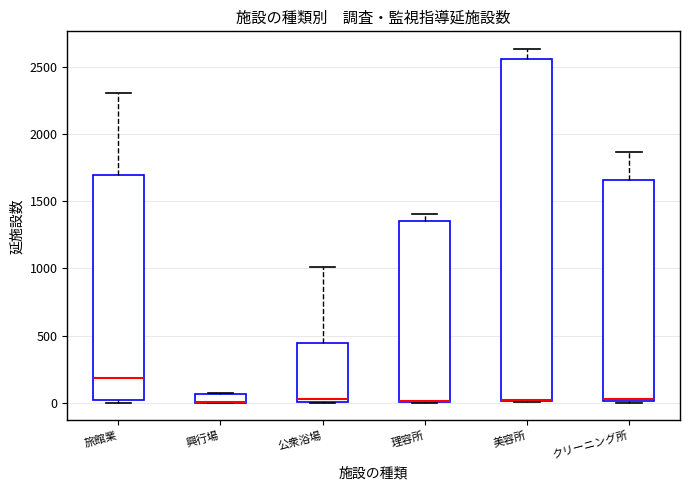

Where does the median line of the box for 公衆浴場 sit on the y-axis? The values are not printed on the chart, so give them approximately, as read against the axis.

50